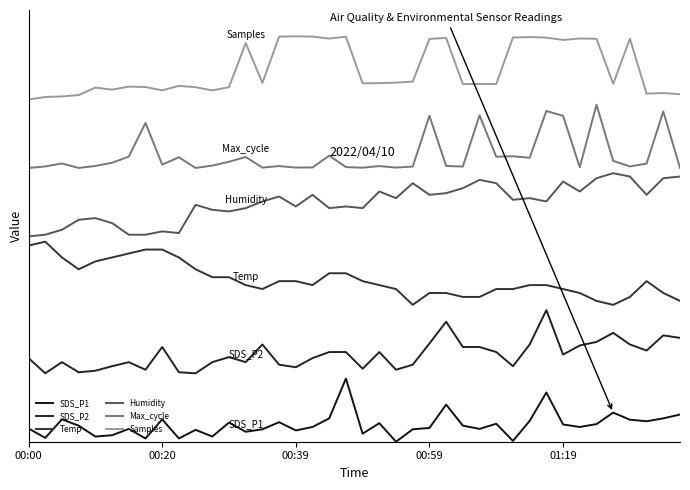

True or false: Max_cycle and SDS_P1 cross at least once.

False